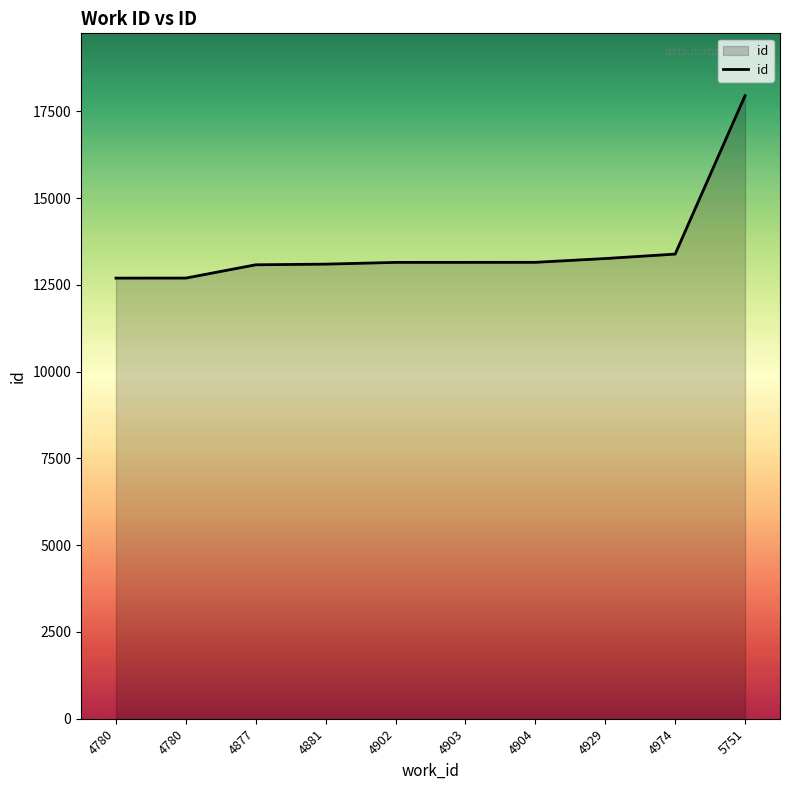

How many lines are shown in the chart?

1